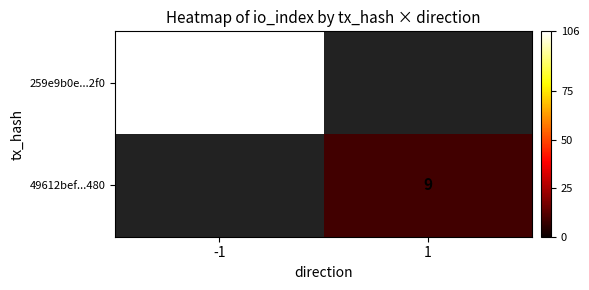

True or false: 259e9b0e...2f0 has a value of 174.3 at -1.

False